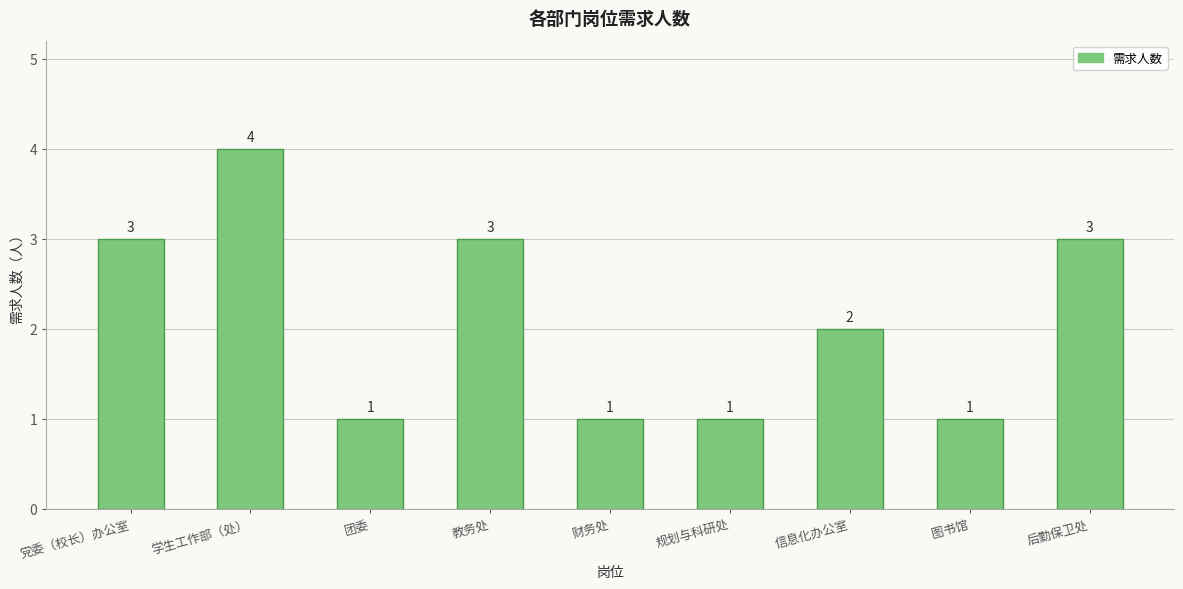

What is the difference between the maximum and minimum values?

3